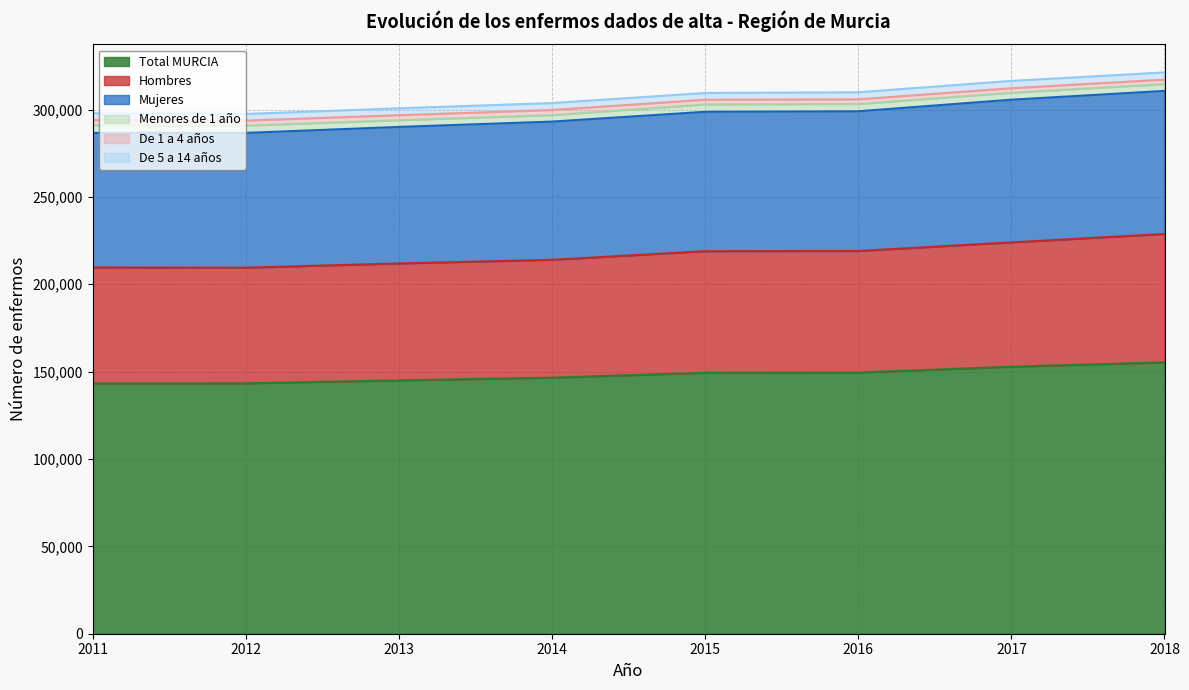

At how many categories does at least one series exceed 253337?

8